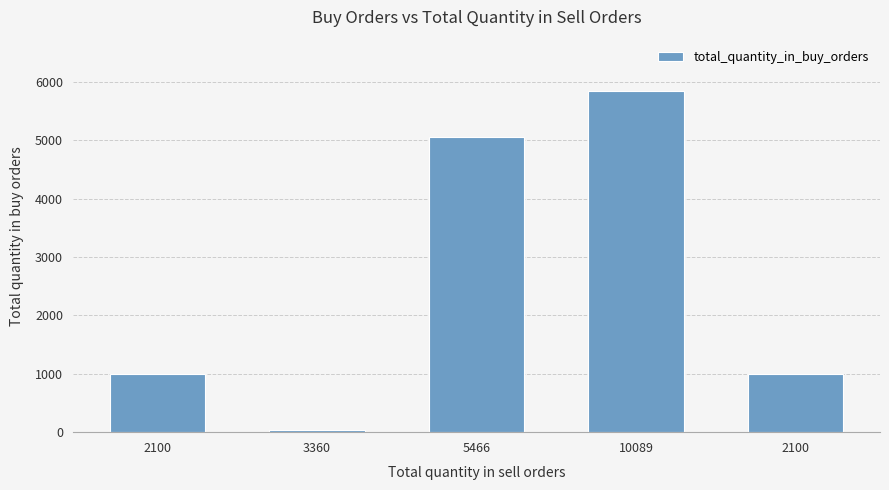

Where does the data first go above 1001?

5466